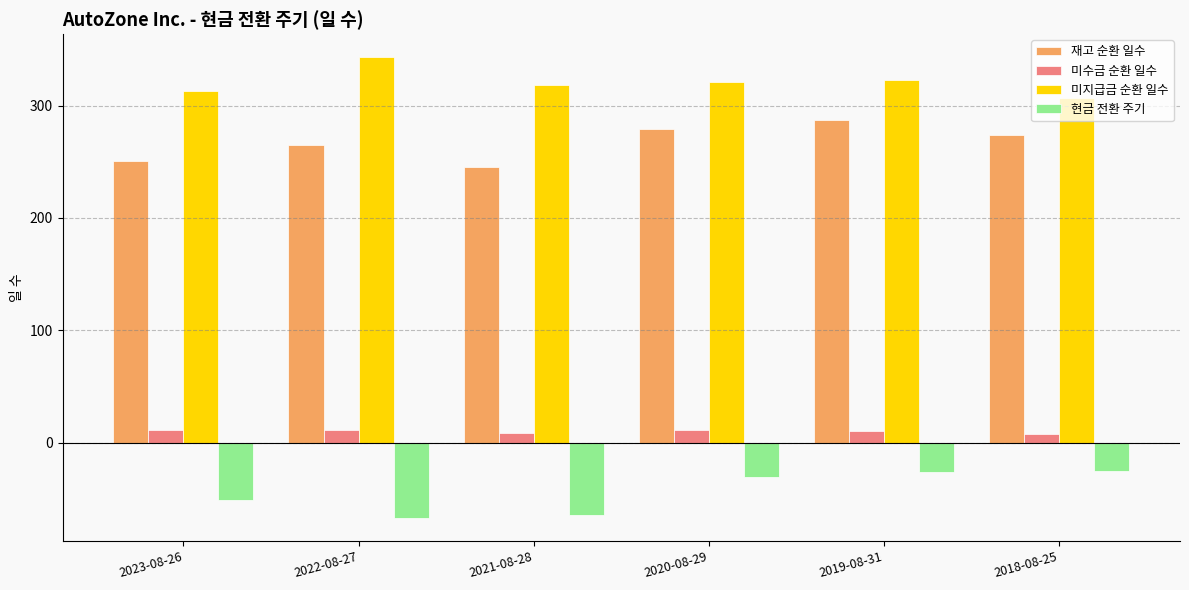

What is the sum of the 재고 순환 일수 values at 2019-08-31 and 2022-08-27?

552